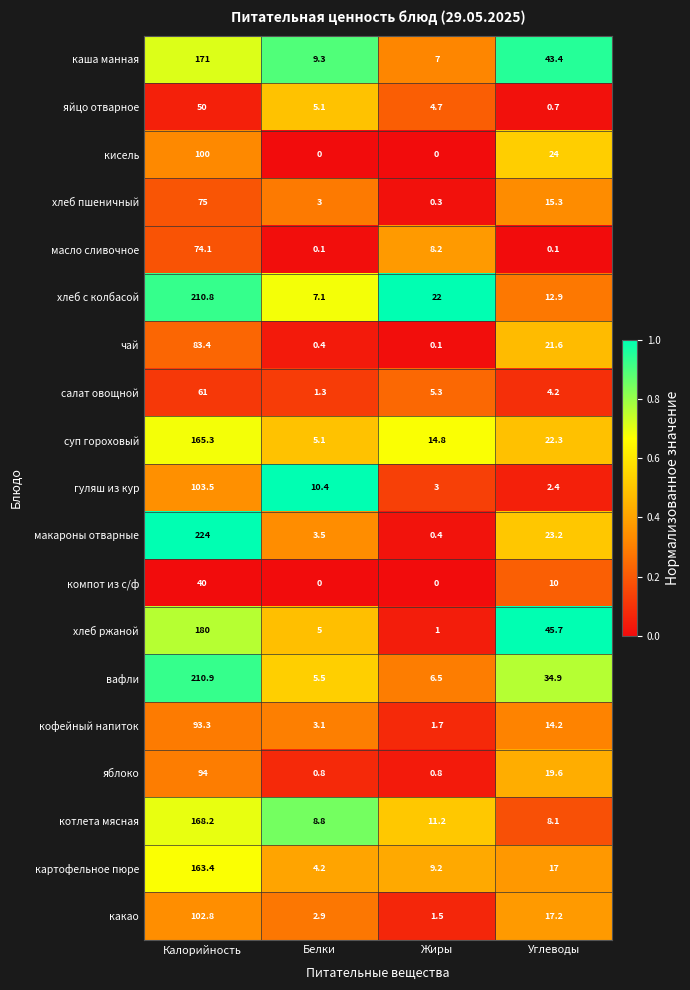

How many data points does each series have?

4